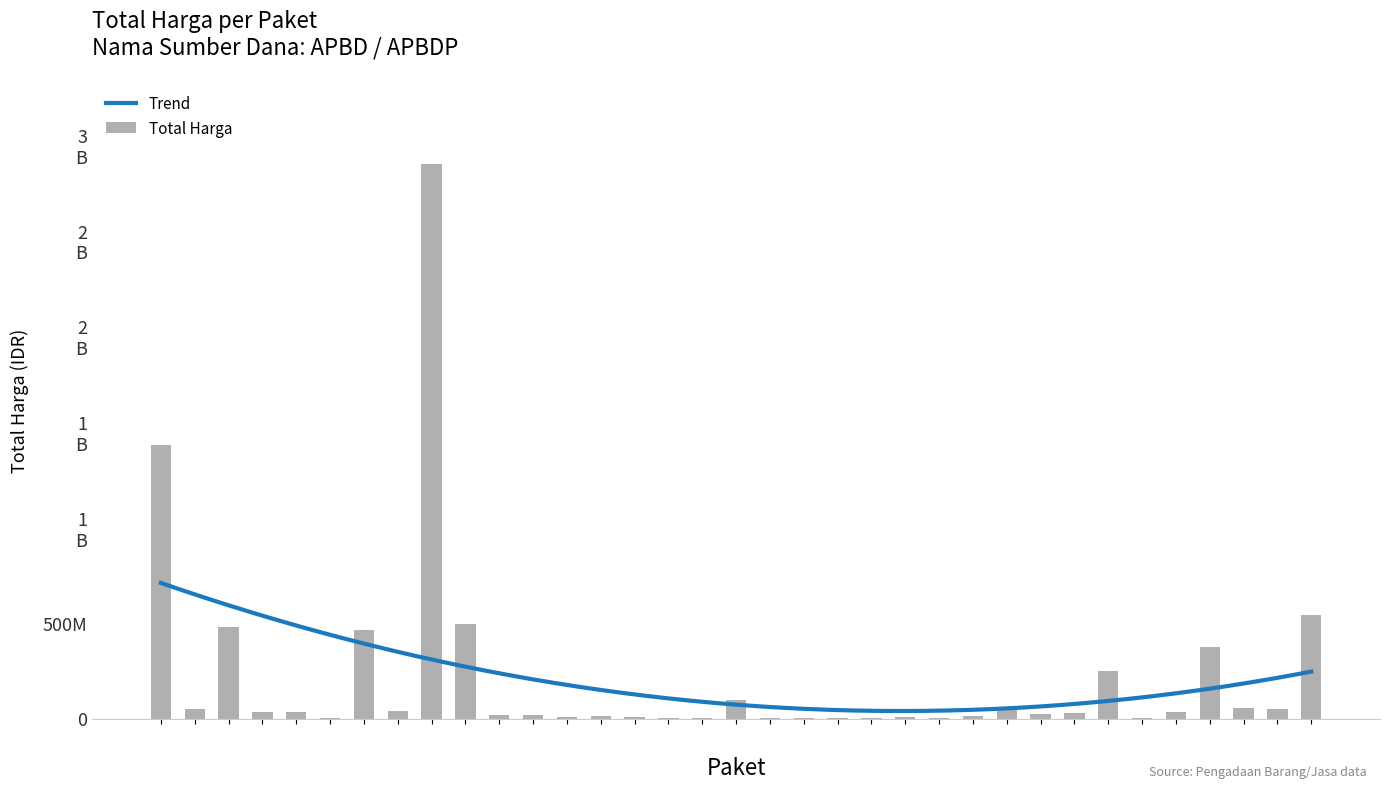

Reading left to right, extract all data points from this chart.

1425867900	49730040	477600000	34000000	32441200	577875	464002100	39440000	2892122000	493000000	19175000	18900000	9180000	15513960	7401240	333600	78000	98772570	2772000	265000	4672200	182000	8742500	5129000	12453900	43859200	23653000	27412000	250350000	4350000	34292000	373404000	56152800	51601000	541071000